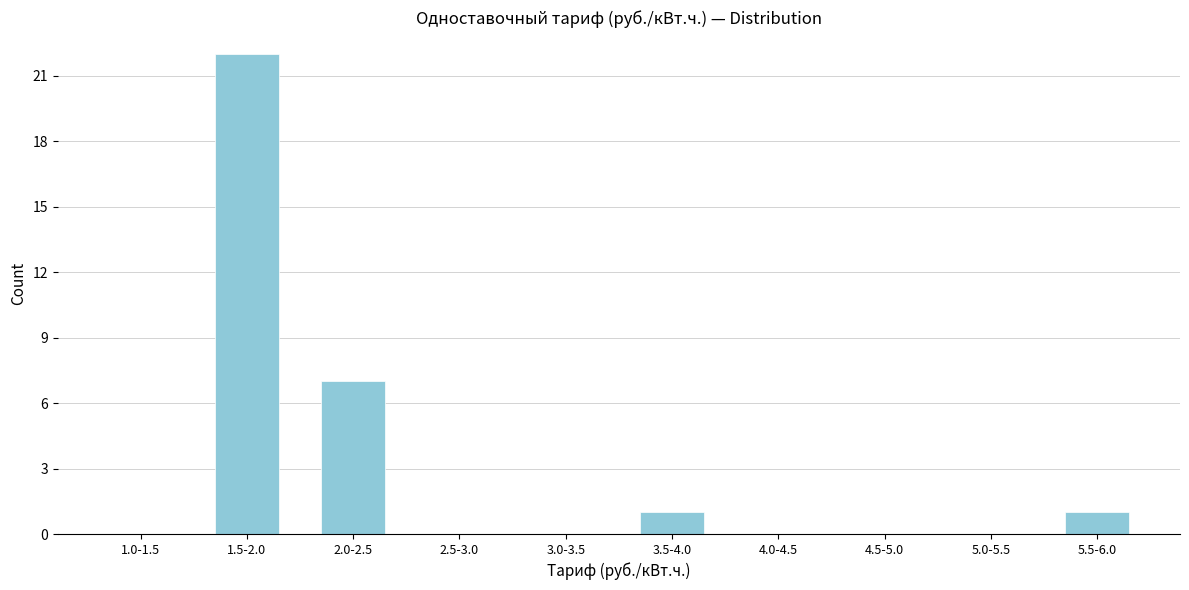

Reading left to right, what are all the values shown in this chart?

1.0-1.5=0	1.5-2.0=22	2.0-2.5=7	2.5-3.0=0	3.0-3.5=0	3.5-4.0=1	4.0-4.5=0	4.5-5.0=0	5.0-5.5=0	5.5-6.0=1